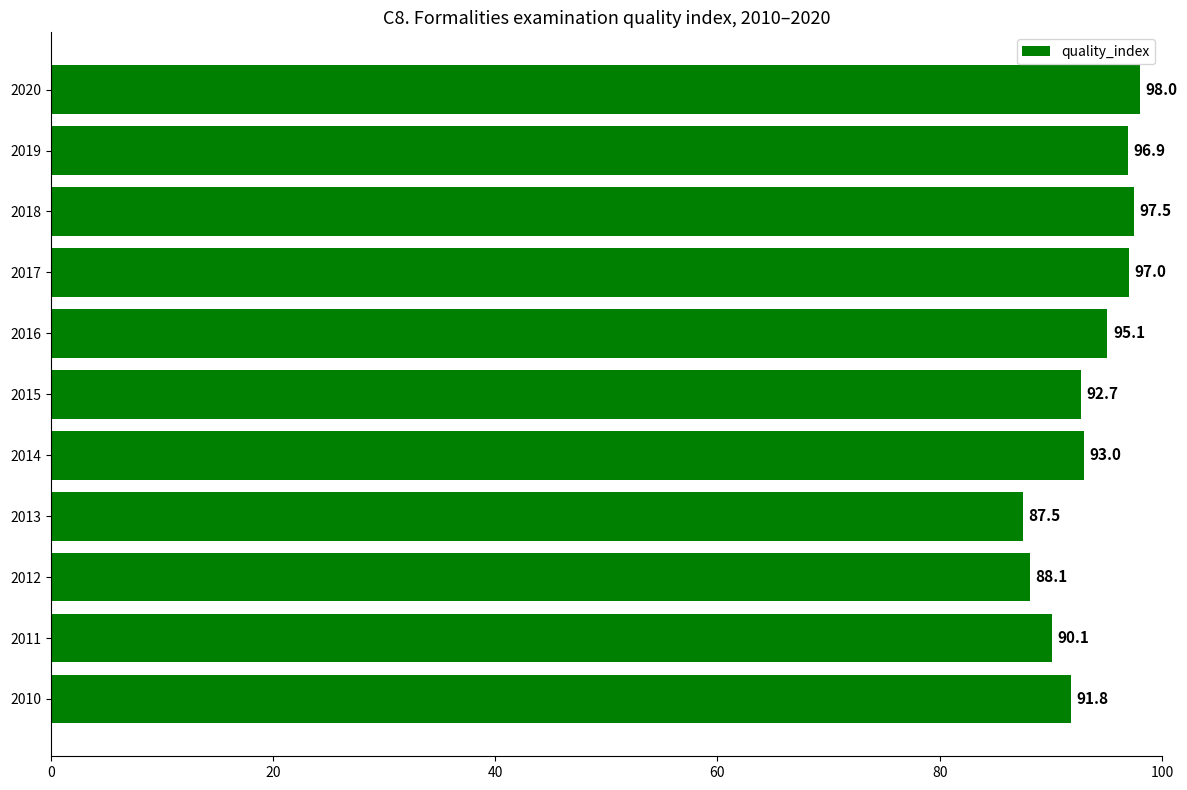

What is the sum of all values?

1027.7